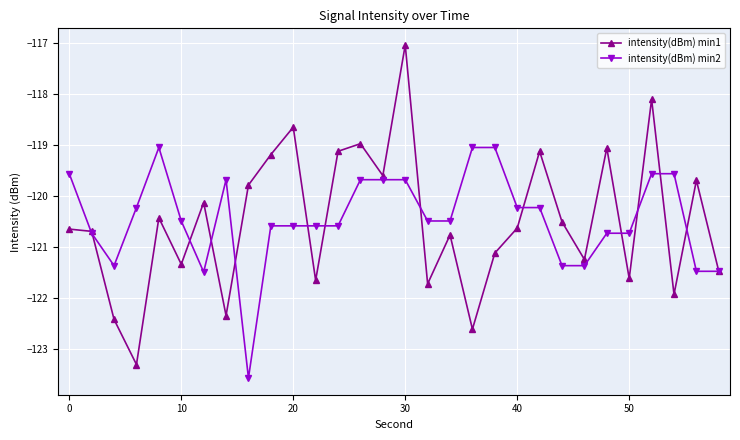

What is the value of the intensity(dBm) min1 point at the 6th from the left?

-121.3